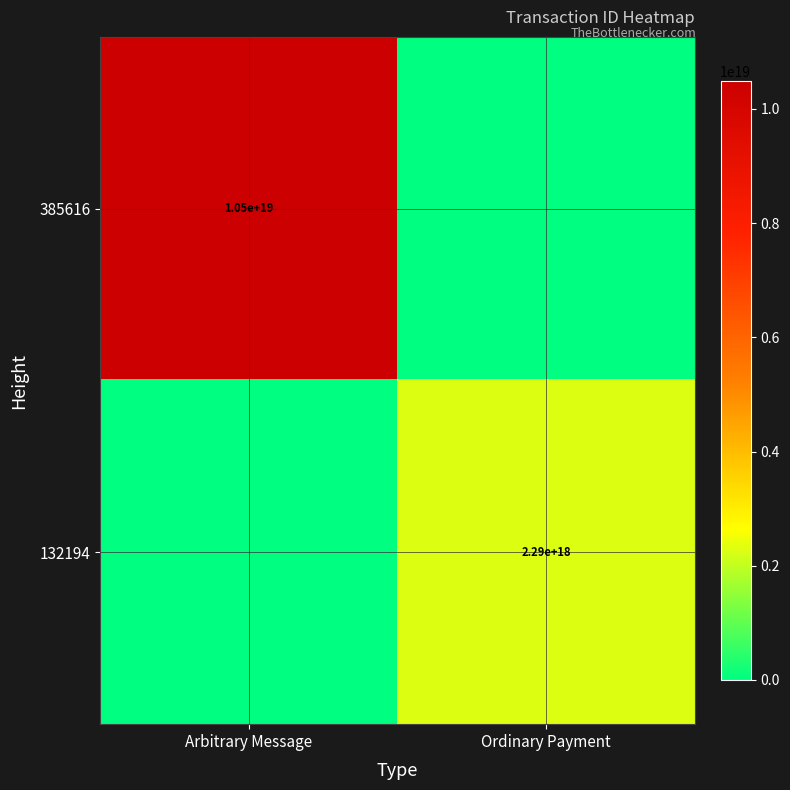

The value of 132194 at Ordinary Payment is 2290000000000000000. True or false?

True